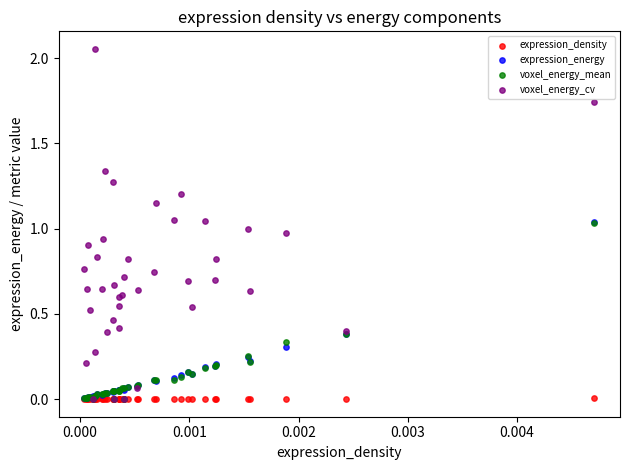

What are all the series names shown in the legend?

expression_density, expression_energy, voxel_energy_mean, voxel_energy_cv